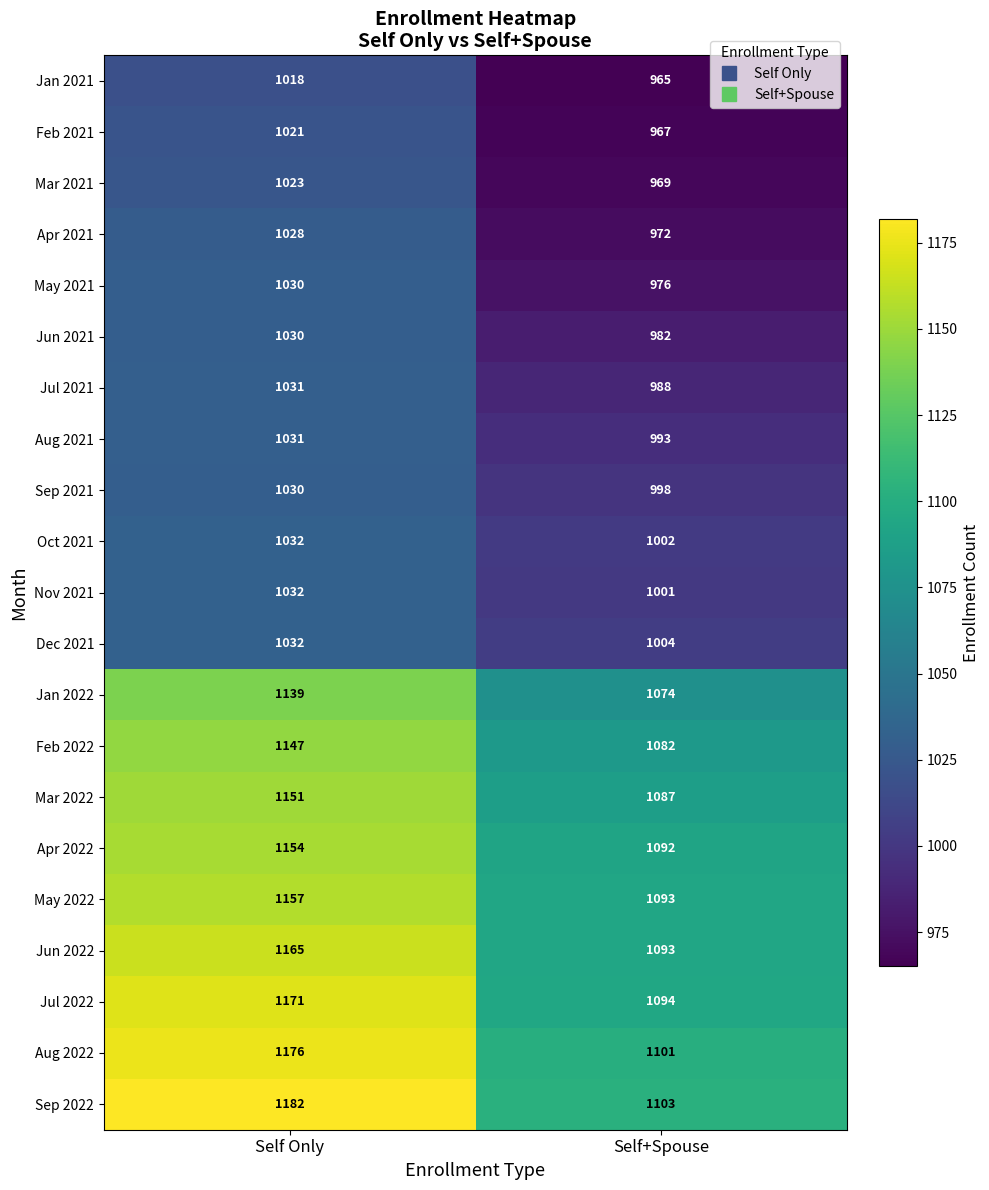

Read the May 2022 value at Self Only.

1157